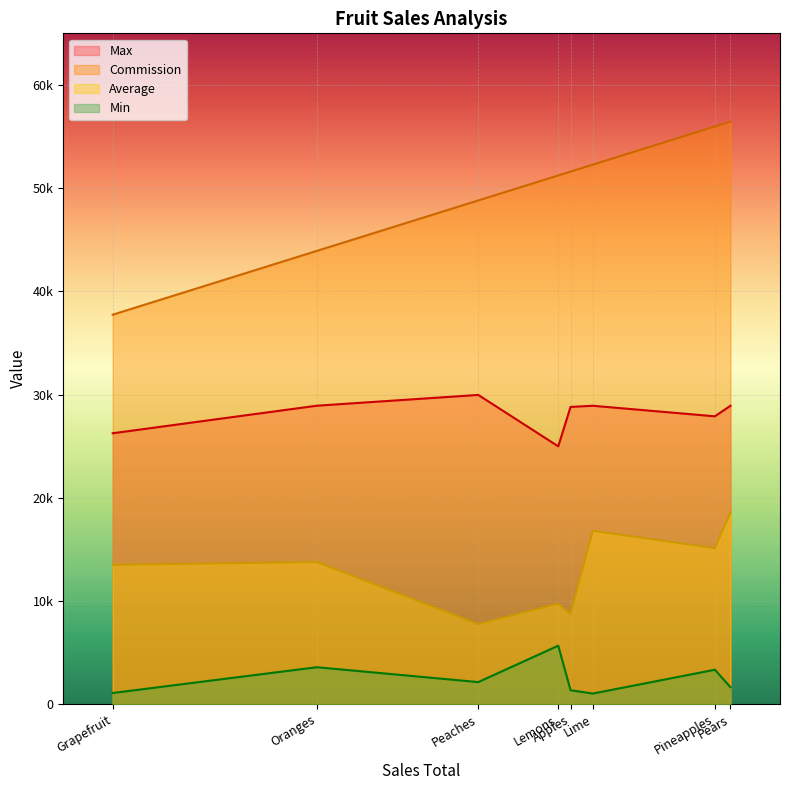

True or false: Commission has more than 2 points higher than both neighbors.

False